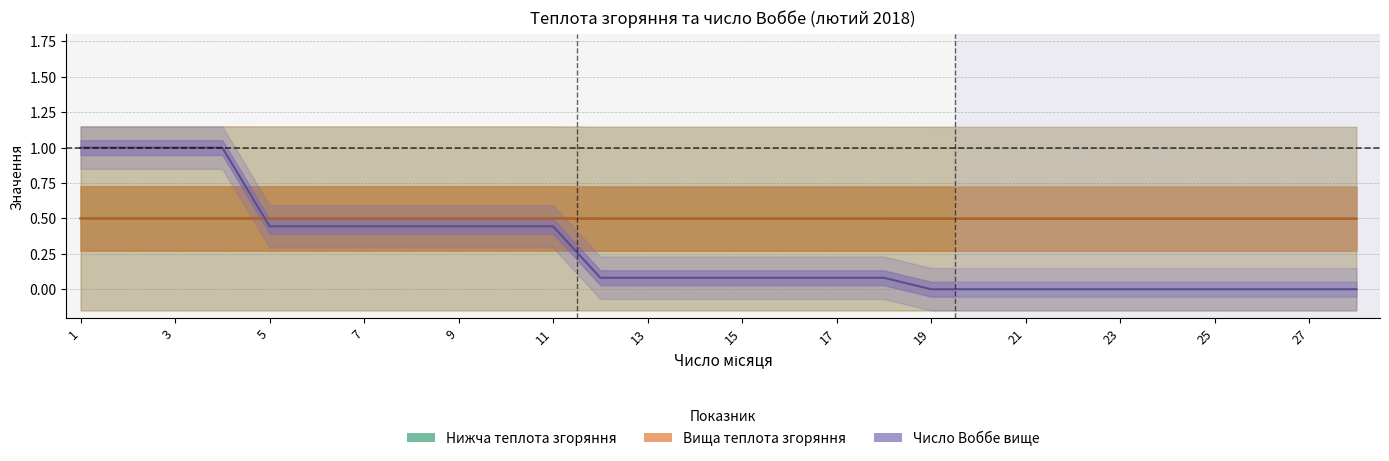

Does the chart have visible grid lines?

Yes